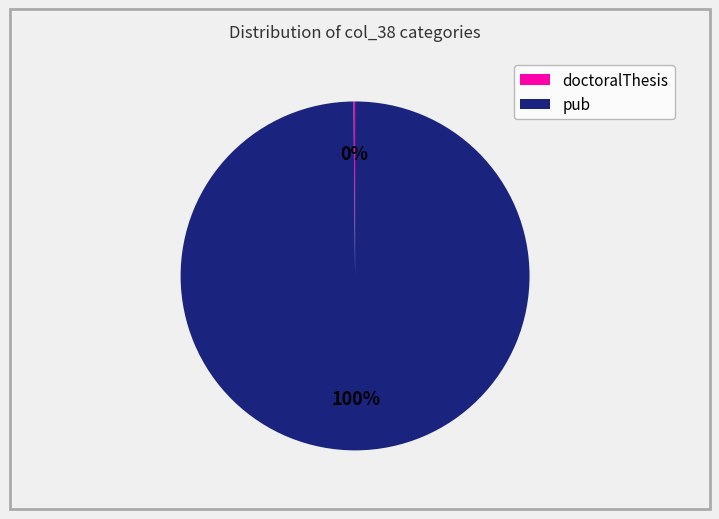

Does any single category account for the majority?

Yes